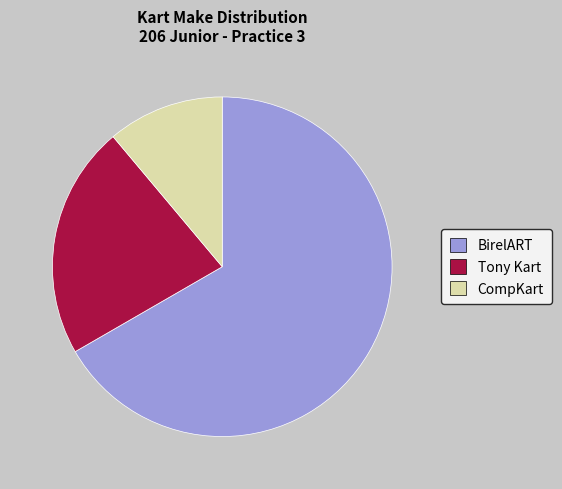

Which has a higher value, CompKart or Tony Kart?

Tony Kart